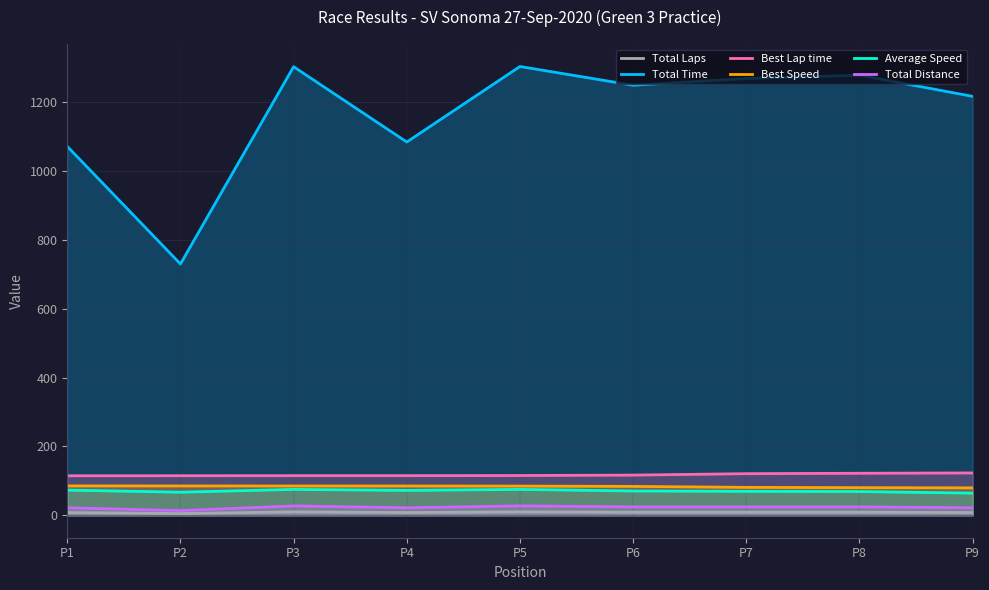

Between P9 and P6, which is larger?

P6